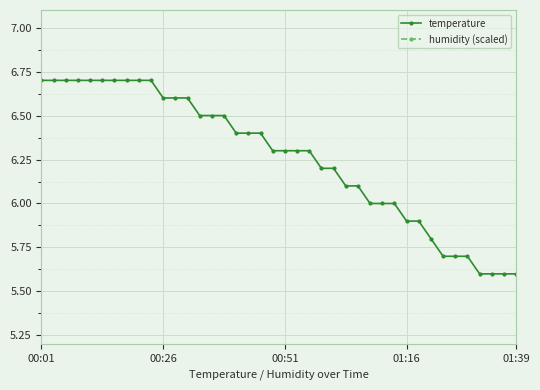

At how many categories does at least one series exceed 6?

27